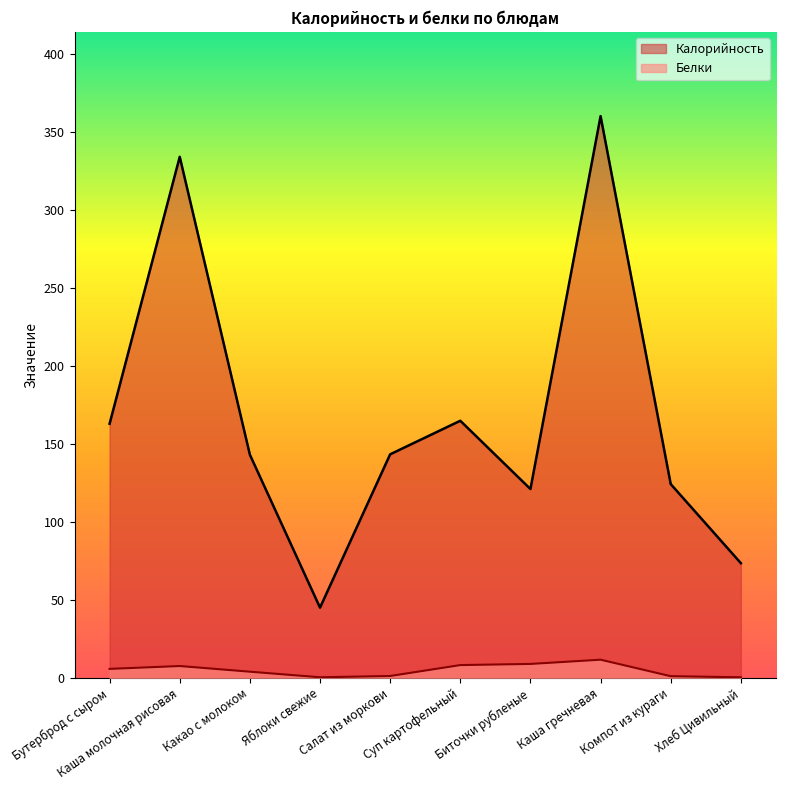

At which category does the chart reach its minimum across all series?

Хлеб Цивильный